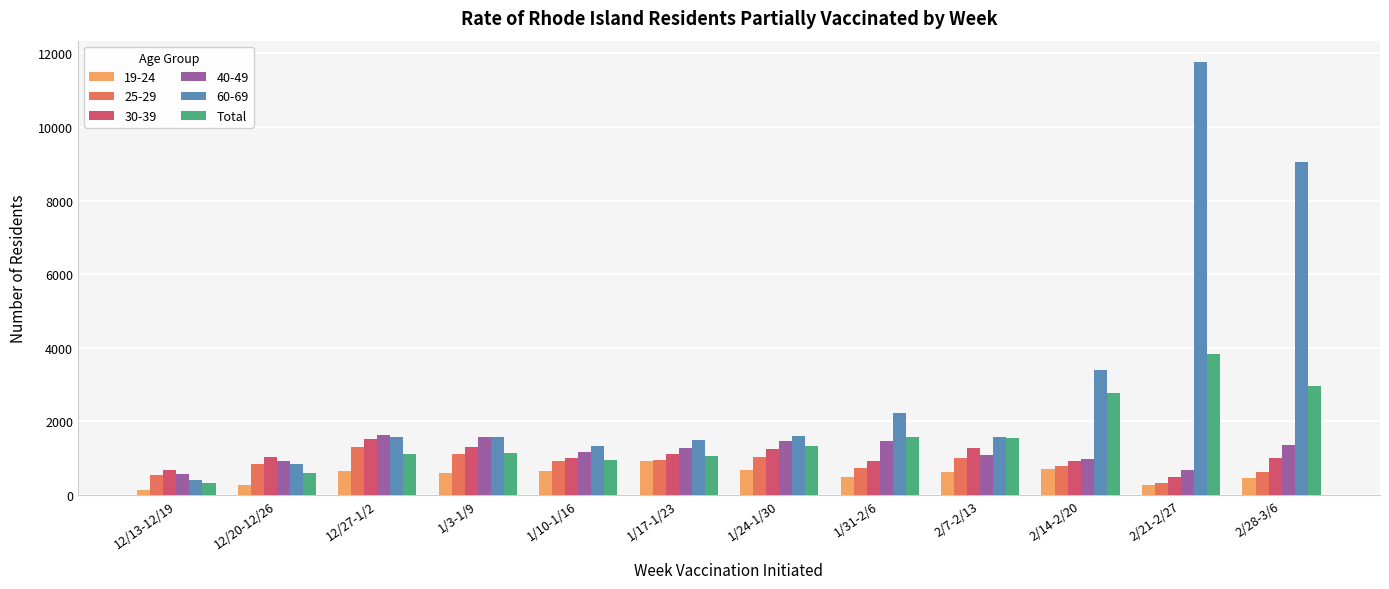

The value of 19-24 at 2/7-2/13 is 619. True or false?

True